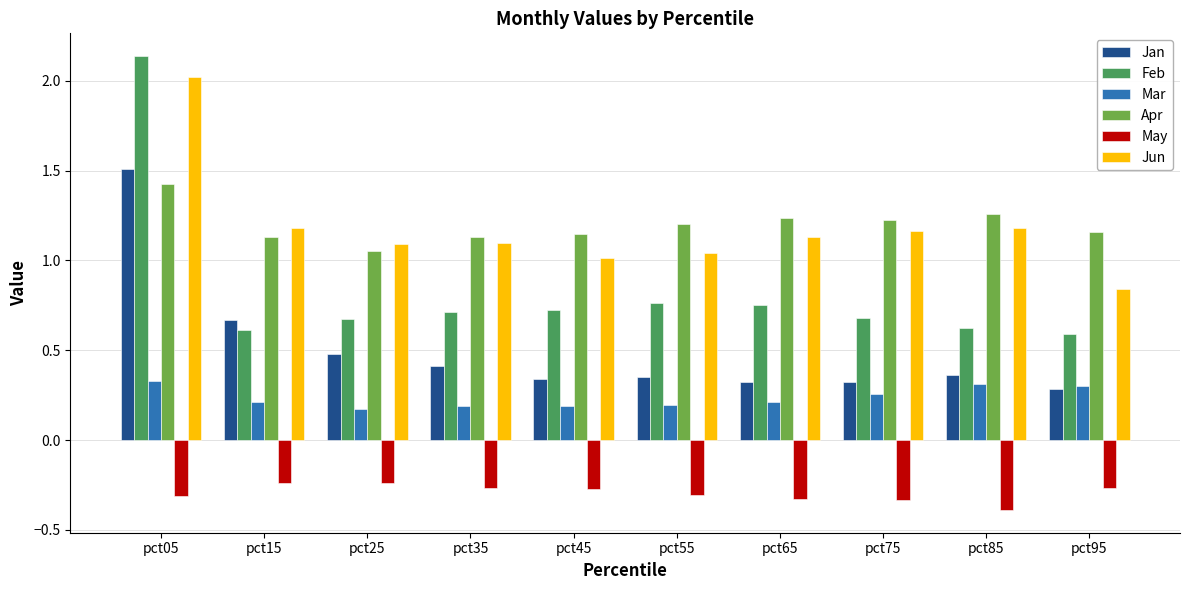

What are all the series names shown in the legend?

Jan, Feb, Mar, Apr, May, Jun